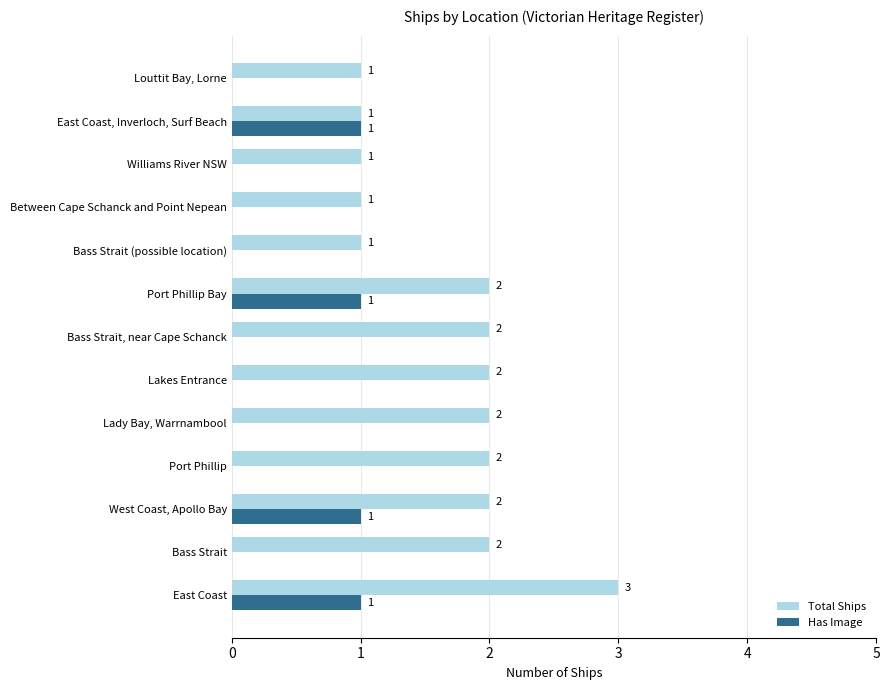

Which series changed the most between West Coast, Apollo Bay and East Coast, Inverloch, Surf Beach?

Total Ships